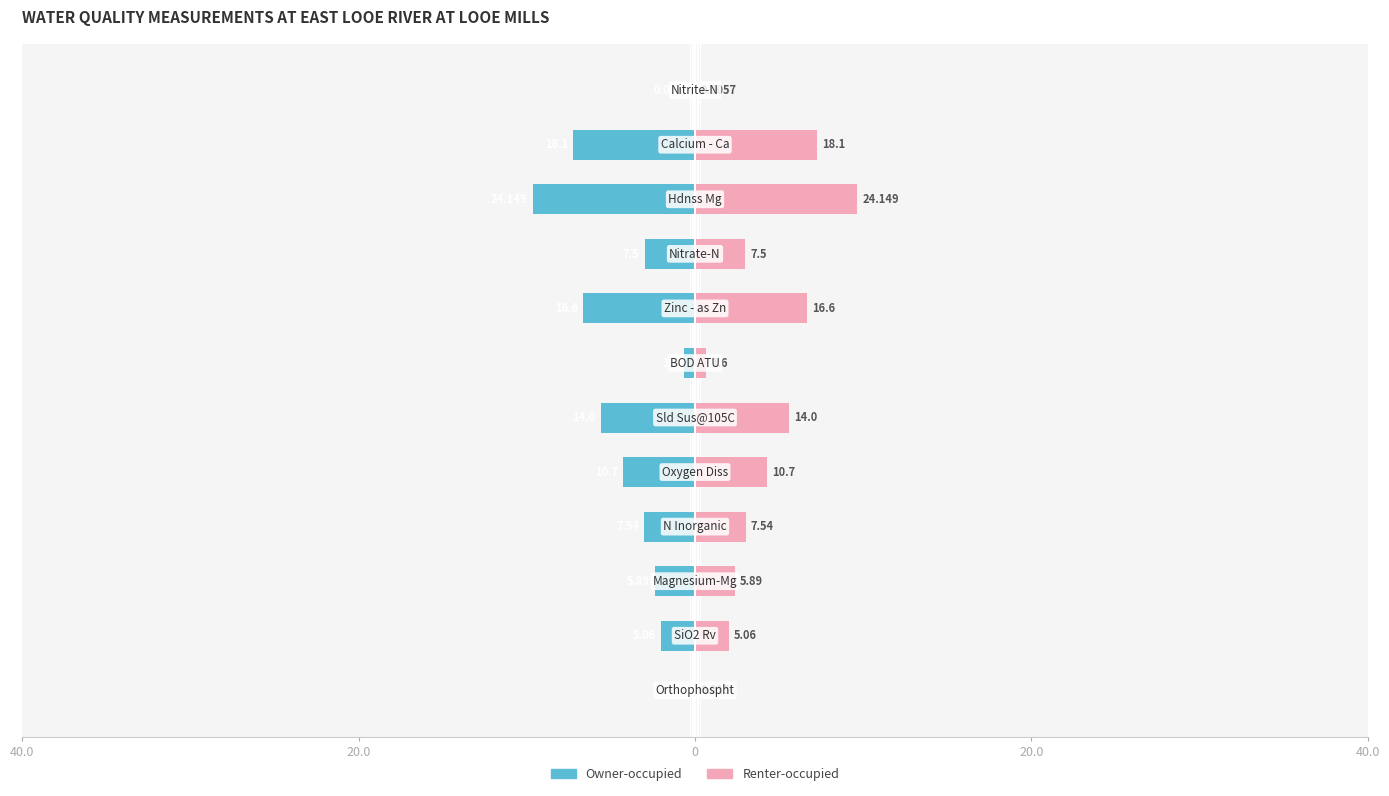

Is it true that Owner-occupied equals -5.1 at 8?

False